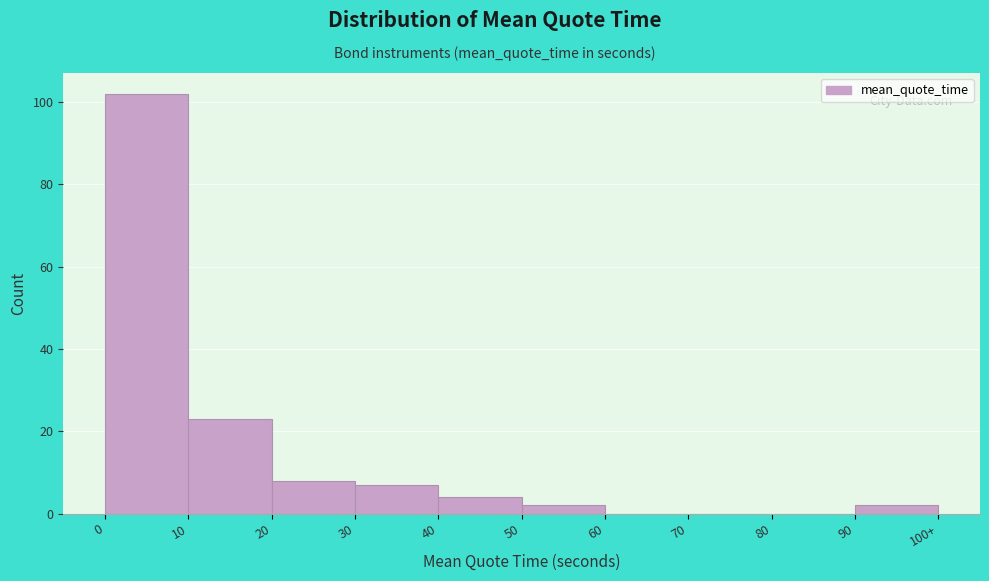

Reading left to right, extract all data points from this chart.

0=102	10=23	20=8	30=7	40=4	50=2	60=0	70=0	80=0	90=2